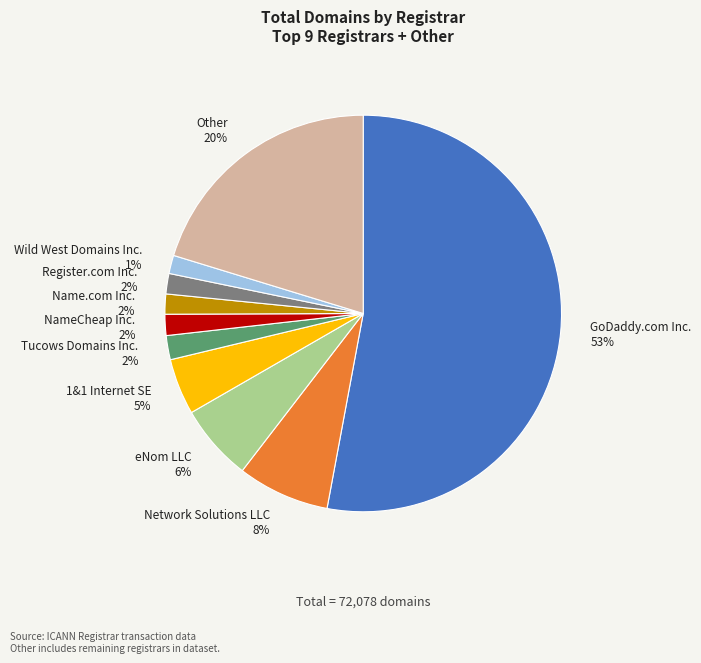

What is the ratio of the value at NameCheap Inc. to the value at eNom LLC?

0.3